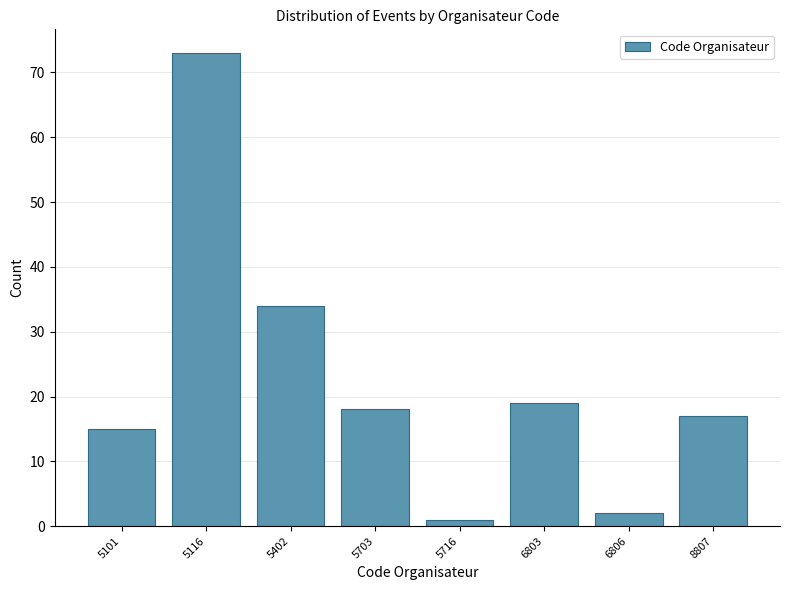

Reading right to left, transcribe all the data shown in this chart.

8807=17	6806=2	6803=19	5716=1	5703=18	5402=34	5116=73	5101=15